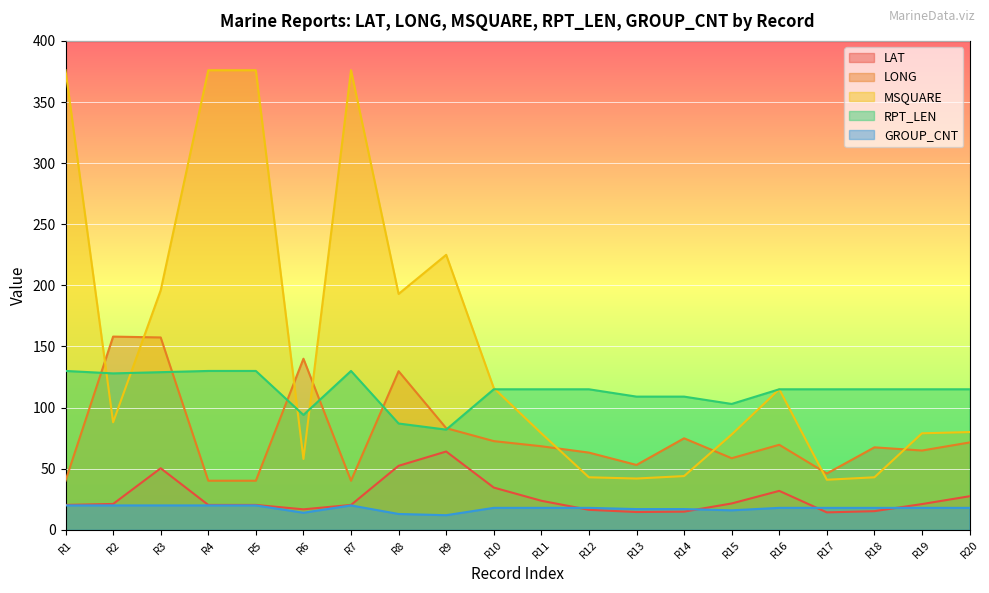

List the series in order of their peak value, highest first.

MSQUARE, LONG, RPT_LEN, LAT, GROUP_CNT